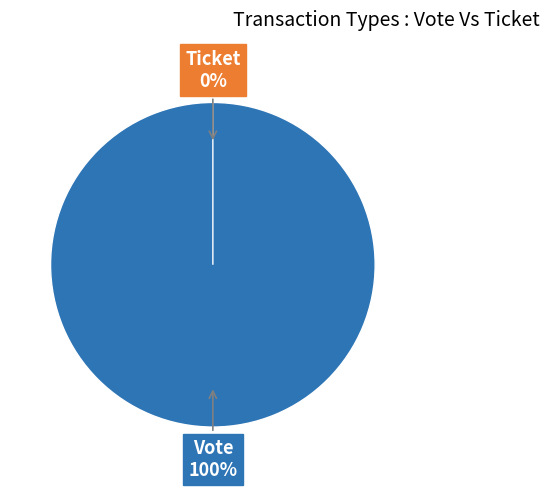

What percentage is the Vote slice, to the nearest percent?

100%